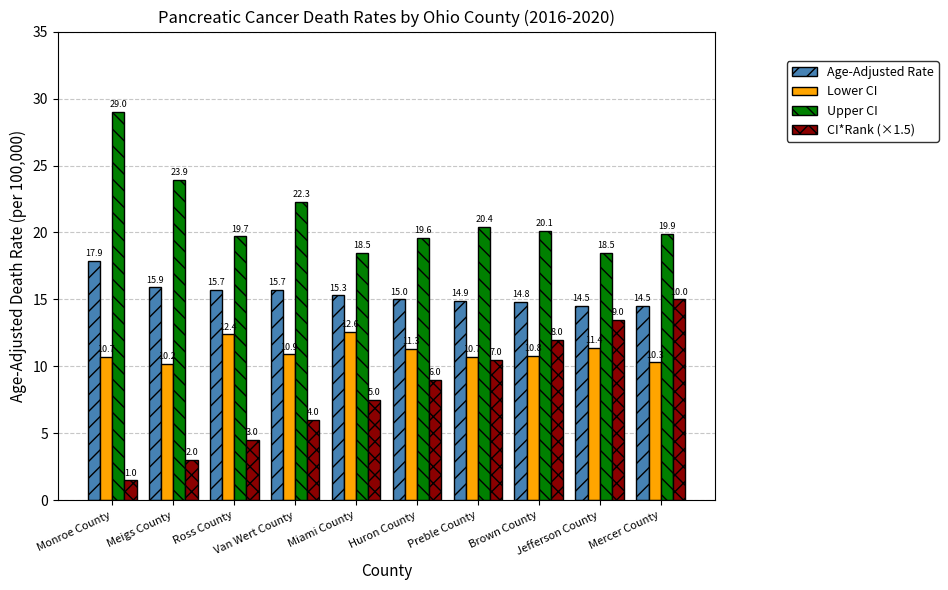

List the series in order of their peak value, lowest first.

Lower CI, CI*Rank (×1.5), Age-Adjusted Rate, Upper CI